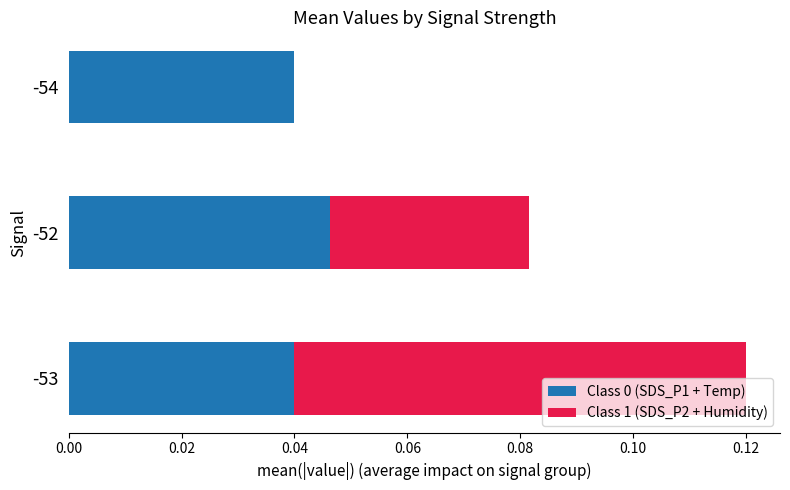

True or false: Class 0 (SDS_P1 + Temp) has a value of 0.0 at -52.

True